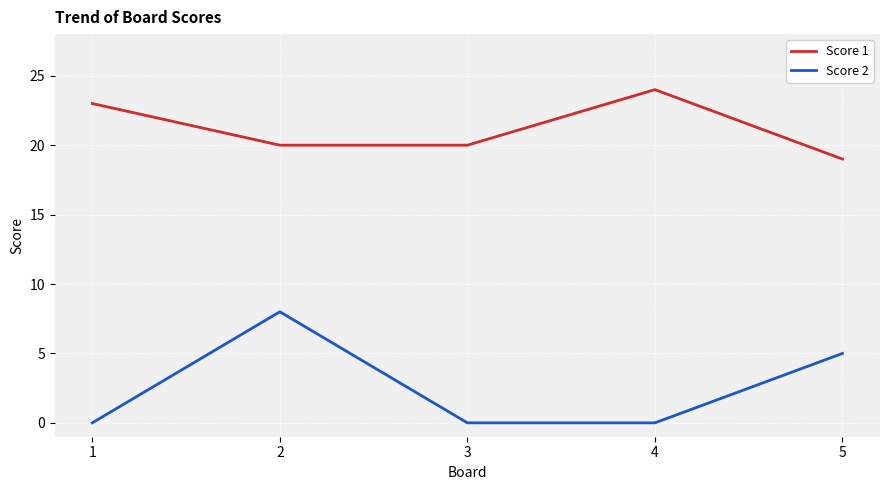

List the series in order of their overall mean, highest first.

Score 1, Score 2